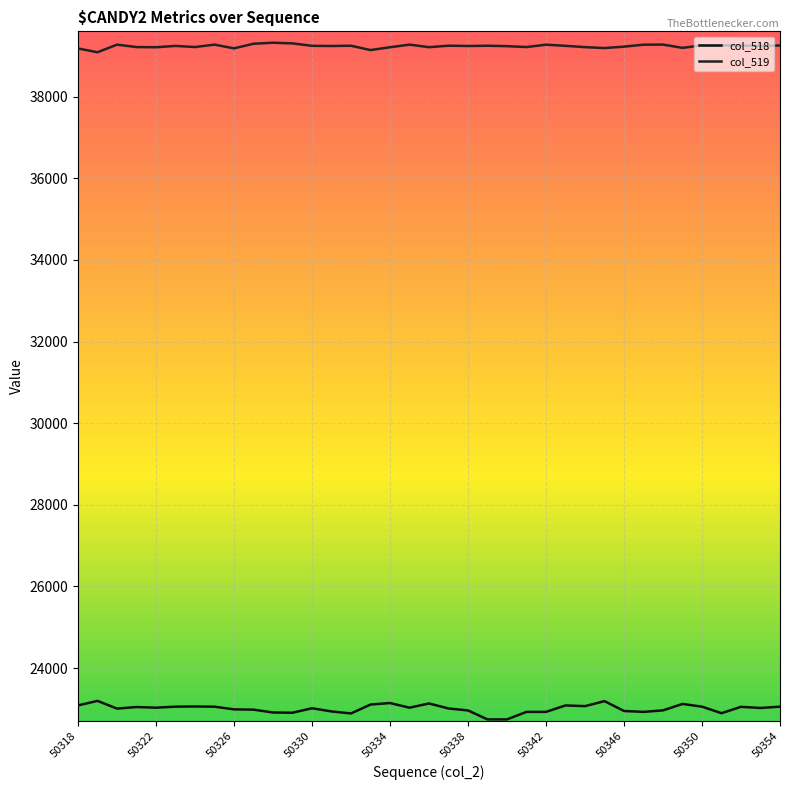

How many values in the col_518 series are below 23021?

18